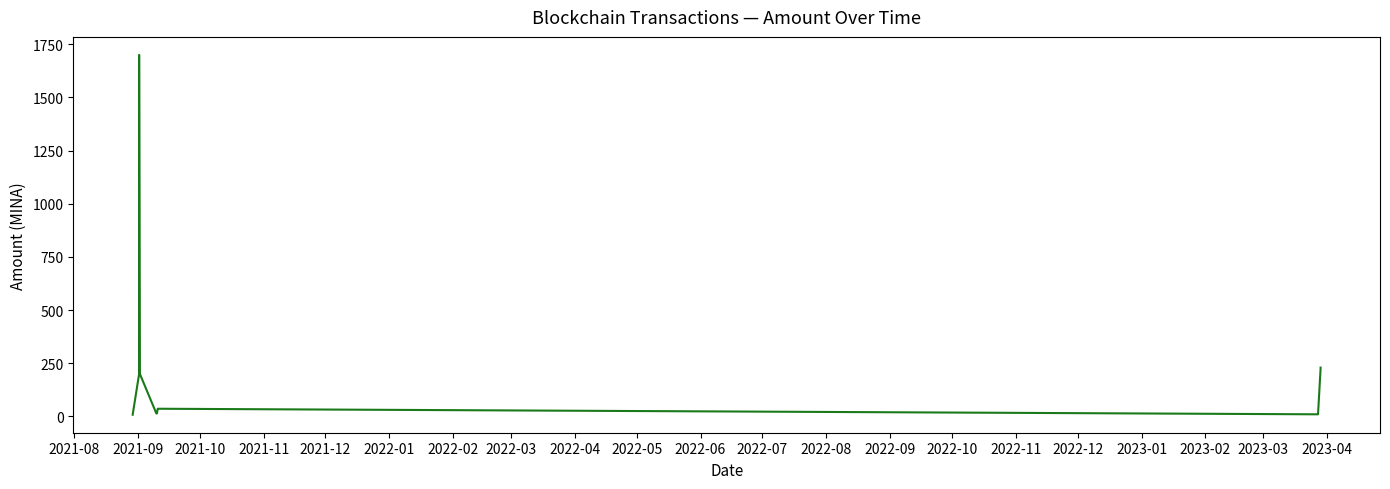

What is the sum of all values?

4755.0